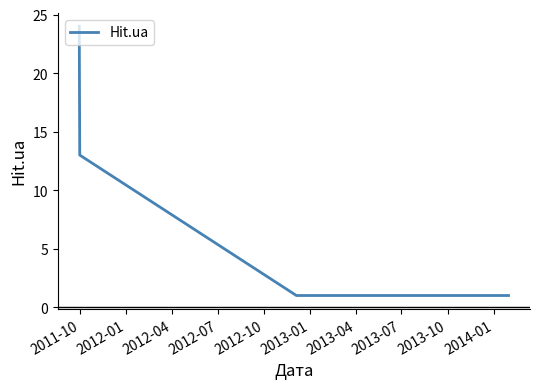

True or false: there are more than 1 points higher than both neighbors.

False